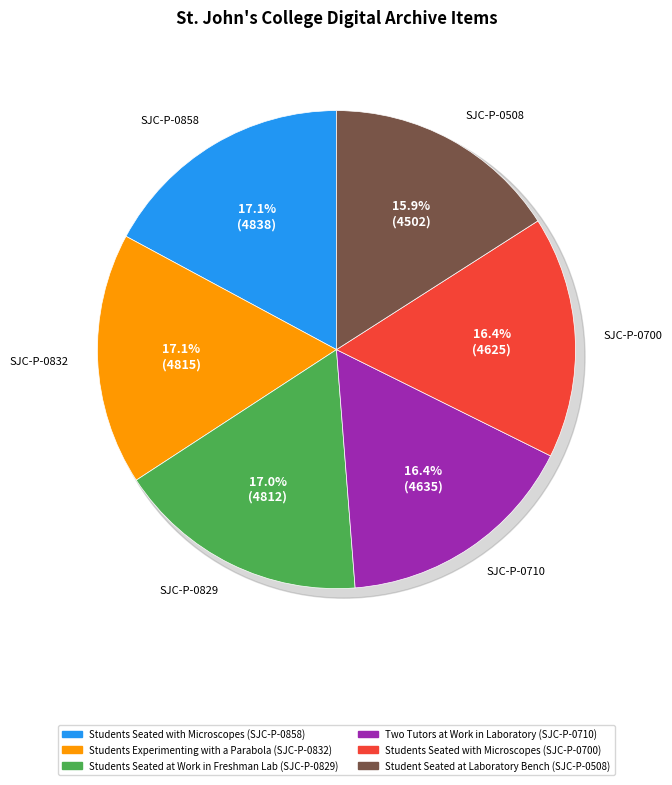

Is it true that Student Seated at Laboratory Bench (SJC-P-0508) is 25% of the pie?

False